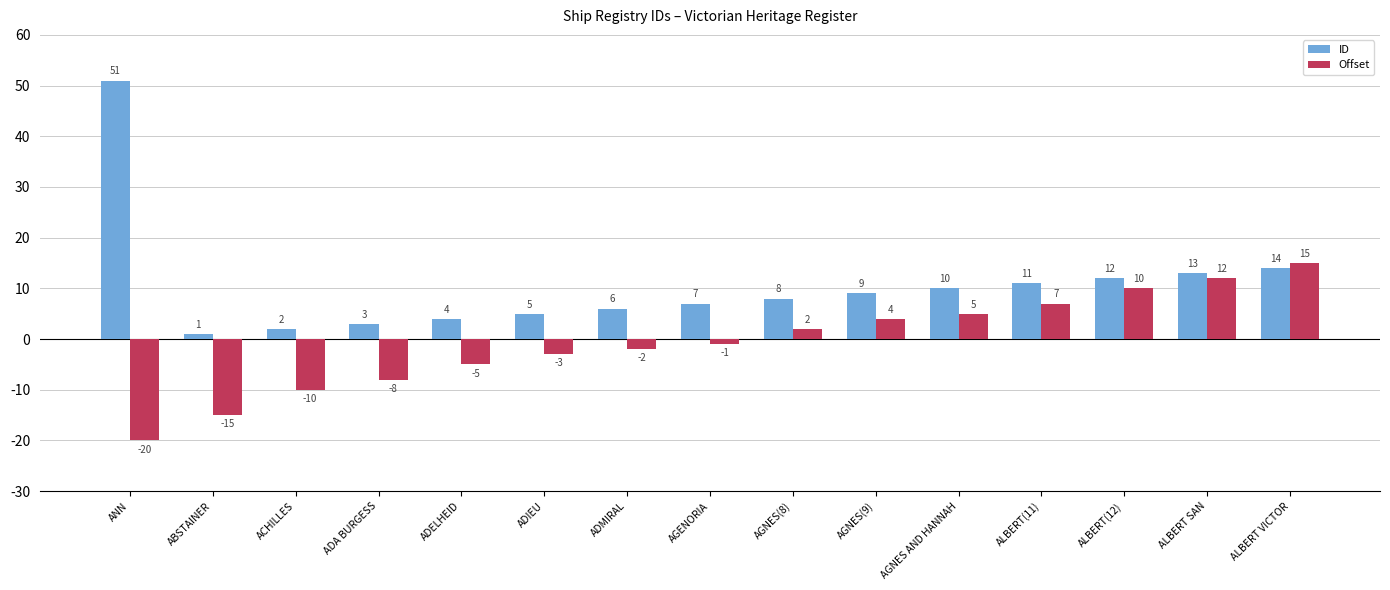

How many values in Offset are below zero?

8